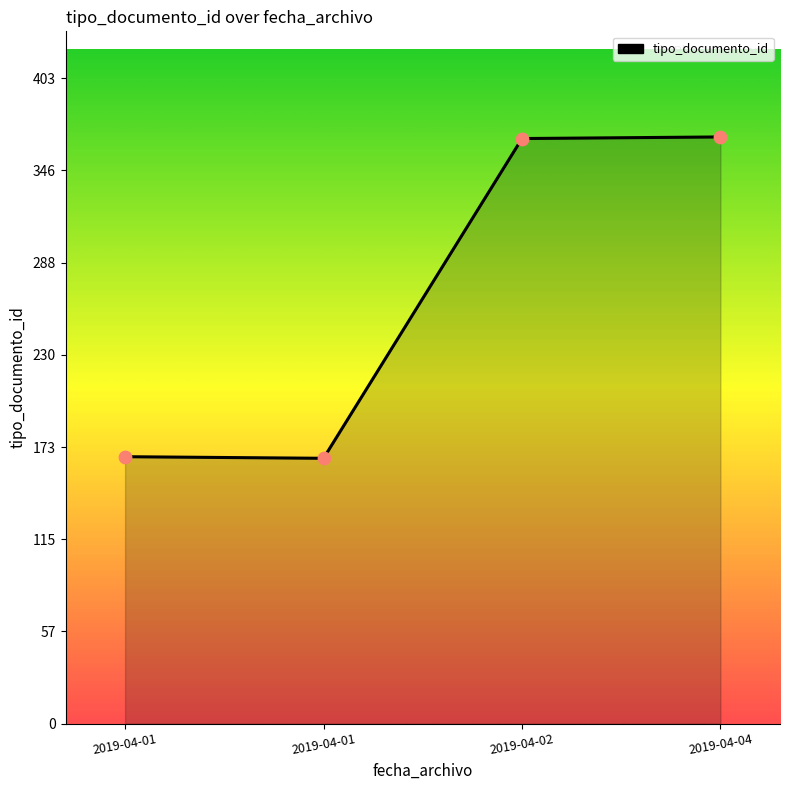

What is the change in value from 2019-04-01 to 2019-04-04?

+200